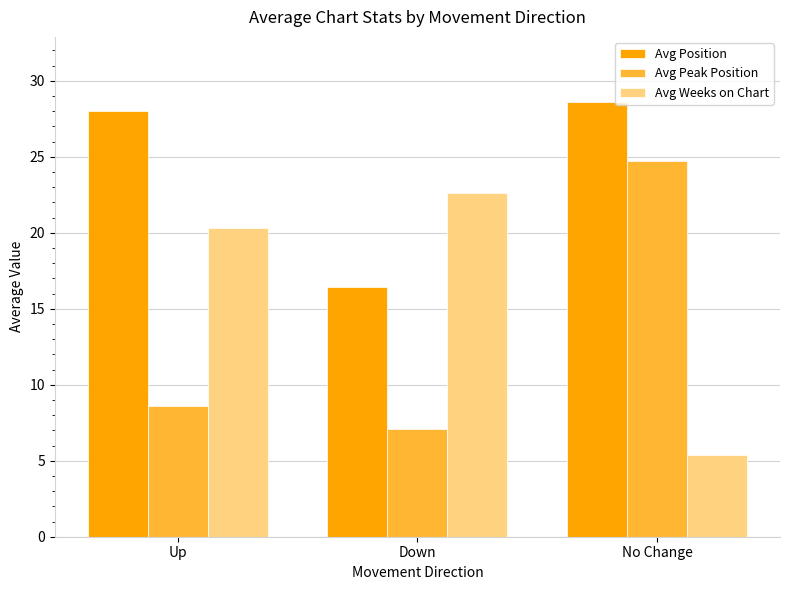

Reading right to left, what are all the values shown in this chart?

Avg Position: 28.6	16.4	28.0
Avg Peak Position: 24.7	7.1	8.6
Avg Weeks on Chart: 5.4	22.6	20.3